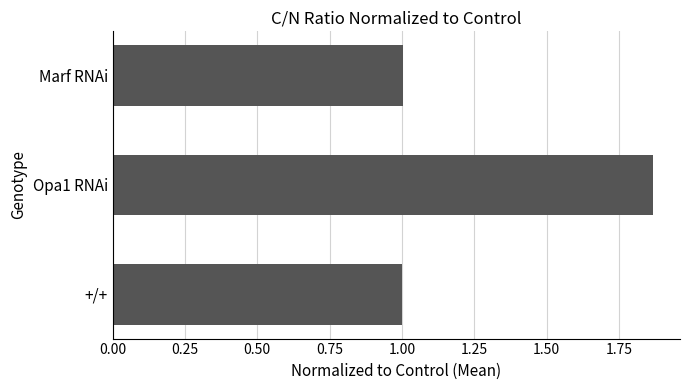

At which category does the chart reach its peak across all series?

Opa1 RNAi